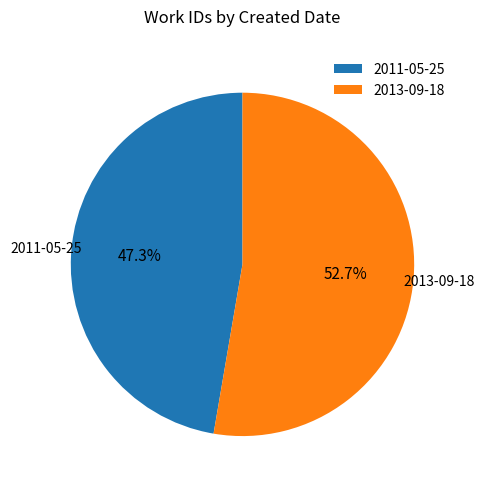

What is the largest slice in the pie chart?

2013-09-18